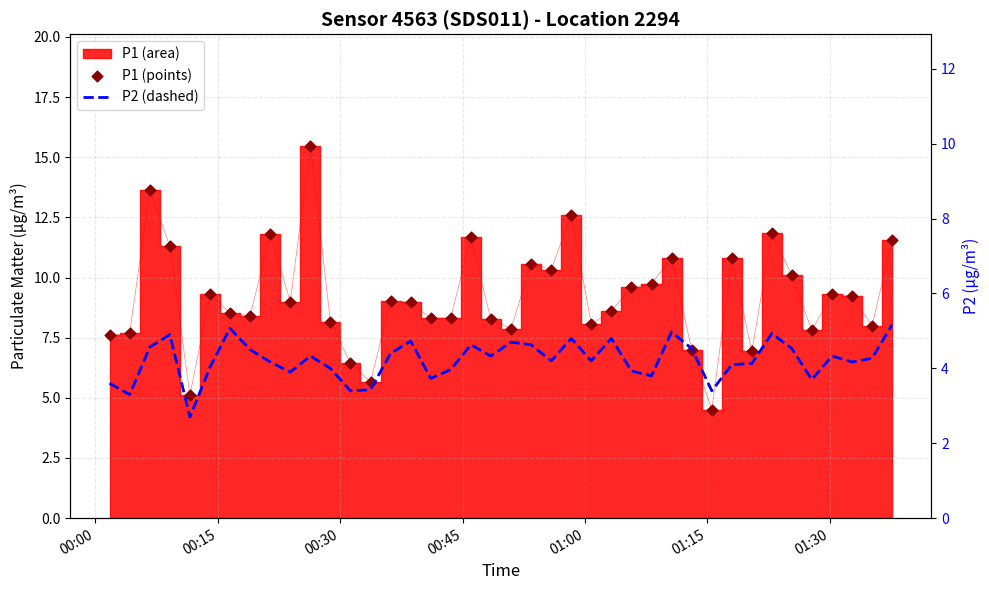

Which series contains the highest Y value?

P1 points